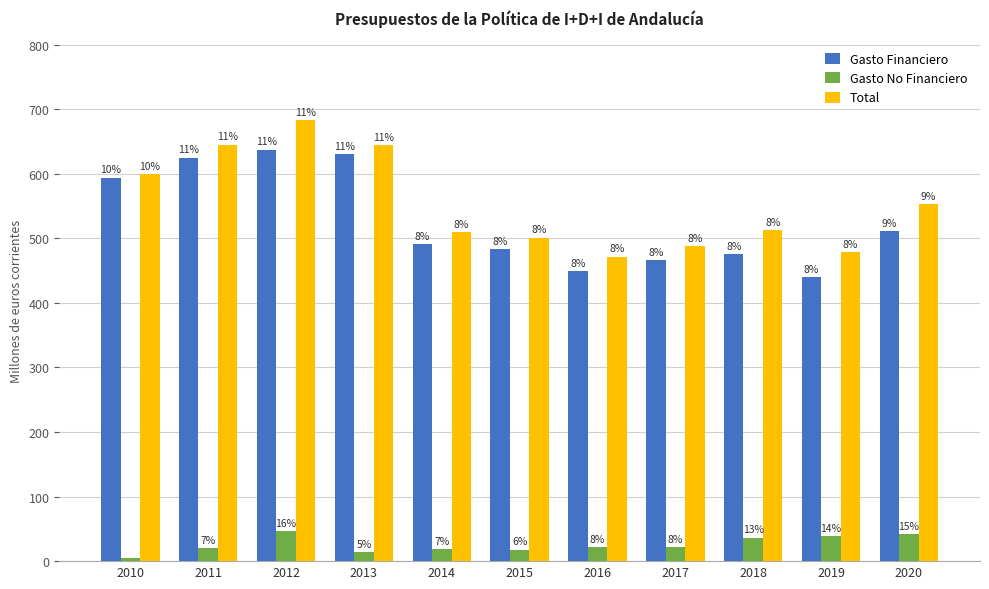

How many groups of bars are there?

11